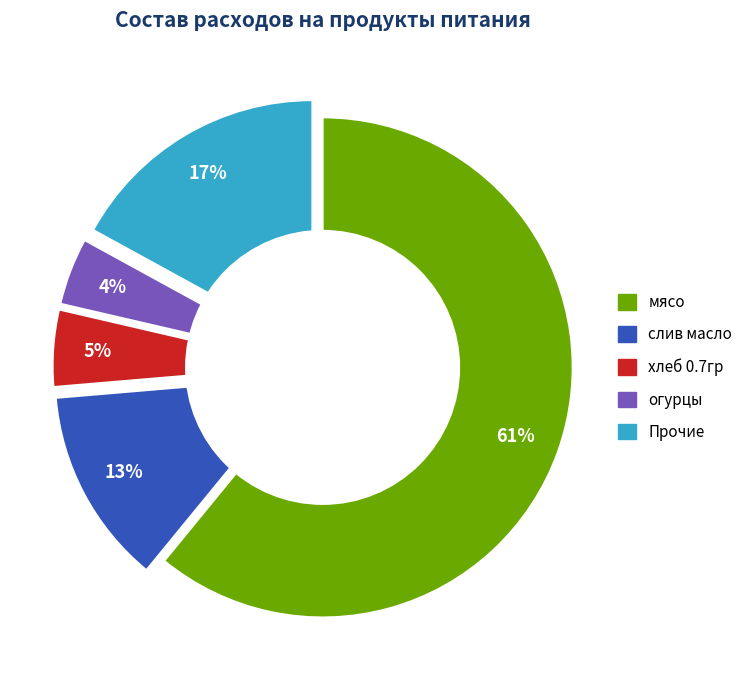

Is there any slice that represents more than half of the pie?

Yes